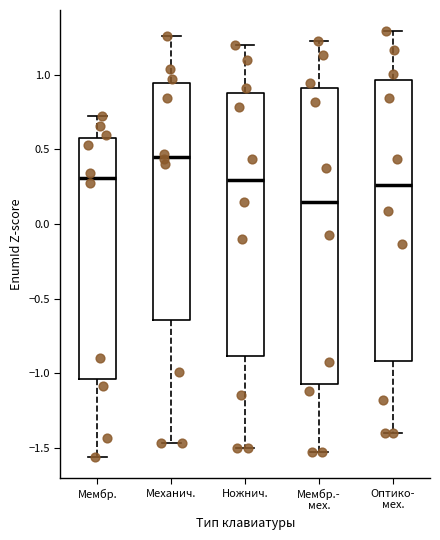

Comparing the boxes themselves (not the whiskers), which one is the tallest?

Мембр.- мех.